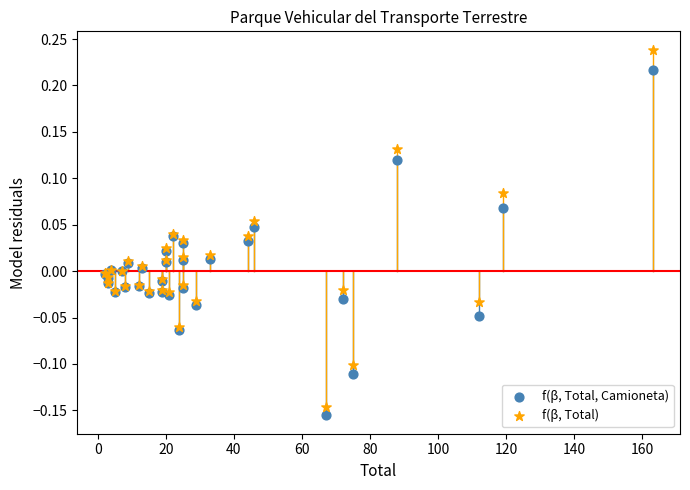

What is the X range (max minus min) for the scatter plot?

161.0